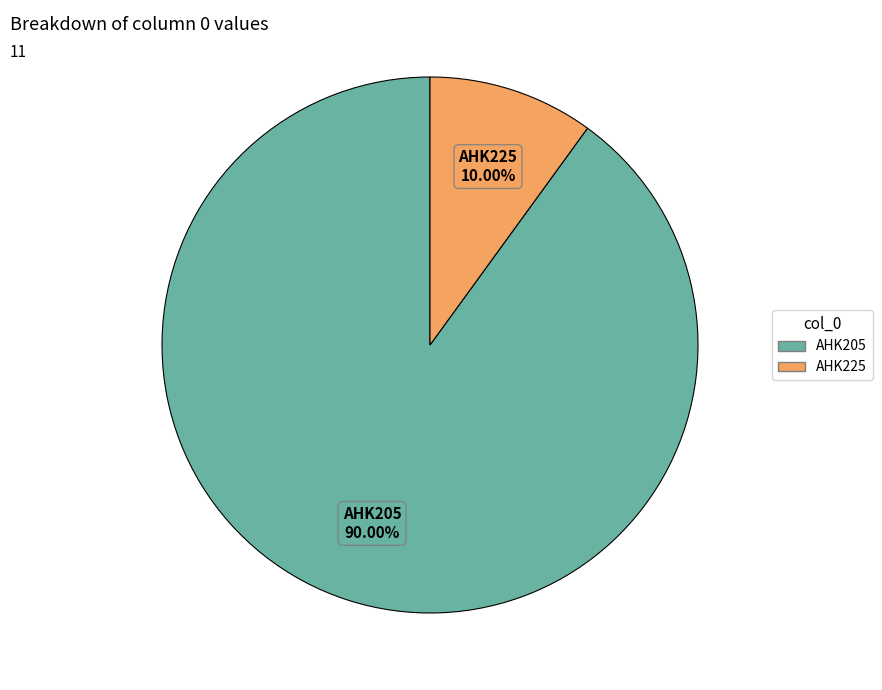

To the nearest percent, what is the difference between the largest and smallest slice percentages?

80%